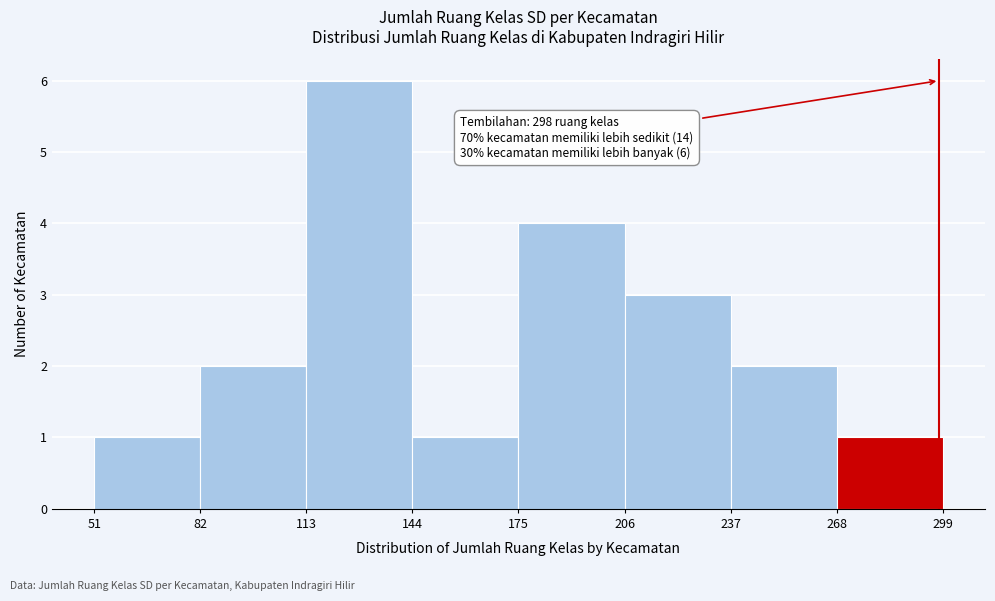

Which range on the x-axis has the tallest bar?

113 to 144